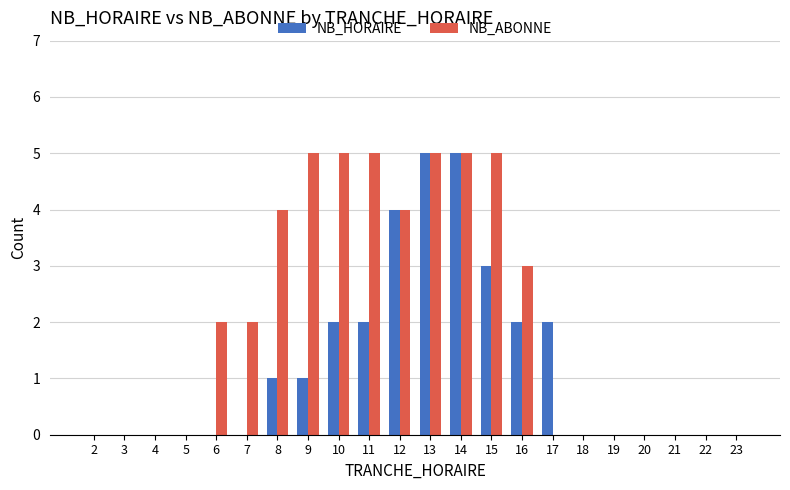

Between 11 and 13, which series saw the biggest shift?

NB_HORAIRE